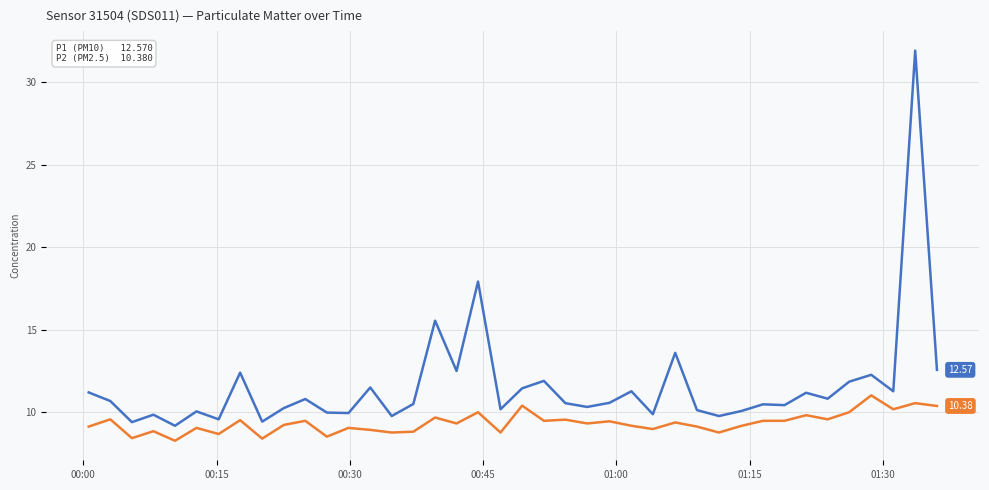

Reading left to right, extract all data points from this chart.

P1: 11.2	10.7	9.4	9.8	9.2	10.1	9.6	12.4	9.4	10.2	10.8	10.0	9.9	11.5	9.8	10.5	15.6	12.5	17.9	10.2	11.4	11.9	10.6	10.3	10.6	11.3	9.9	13.6	10.1	9.8	10.1	10.5	10.4	11.2	10.8	11.8	12.3	11.3	31.9	12.6
P2: 9.1	9.6	8.4	8.8	8.3	9.1	8.7	9.5	8.4	9.2	9.5	8.5	9.1	8.9	8.8	8.8	9.7	9.3	10.0	8.8	10.4	9.5	9.6	9.3	9.4	9.2	9.0	9.4	9.1	8.8	9.2	9.5	9.5	9.8	9.6	10.0	11.0	10.2	10.6	10.4